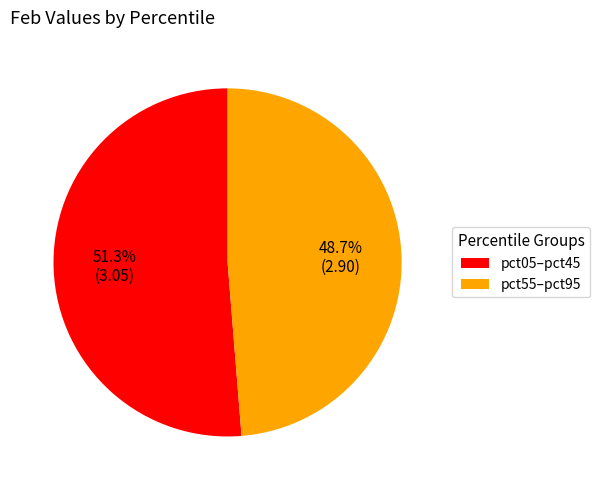

How many segments does this pie chart have?

2